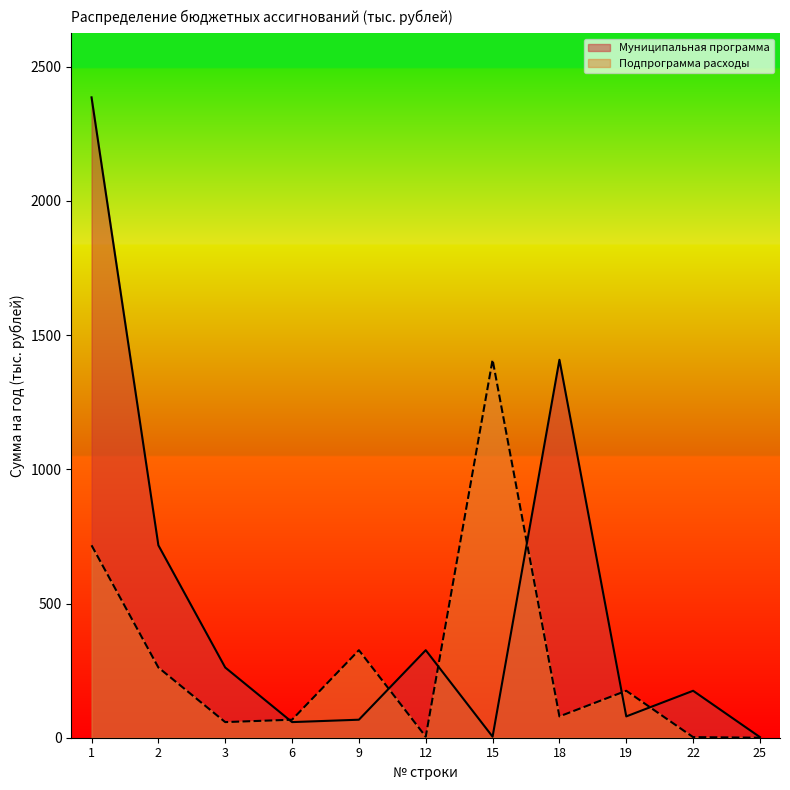

How many lines are shown in the chart?

2